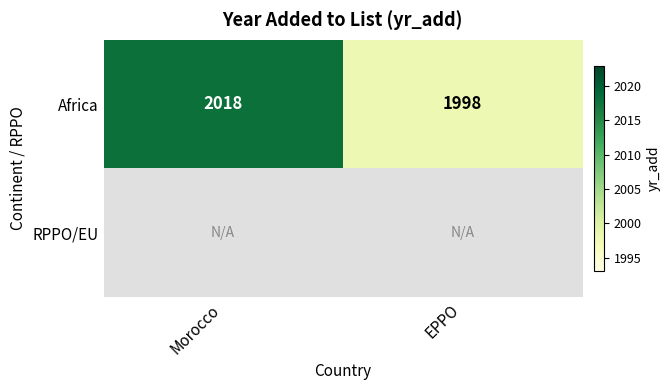

True or false: Africa has a value of 1188 at Morocco.

False